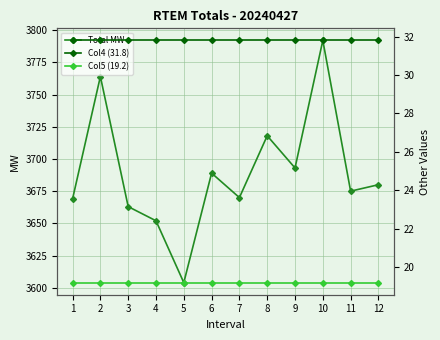

Rank the series at 1 from highest to lowest value.

Total MW, Col4 (31.8), Col5 (19.2)